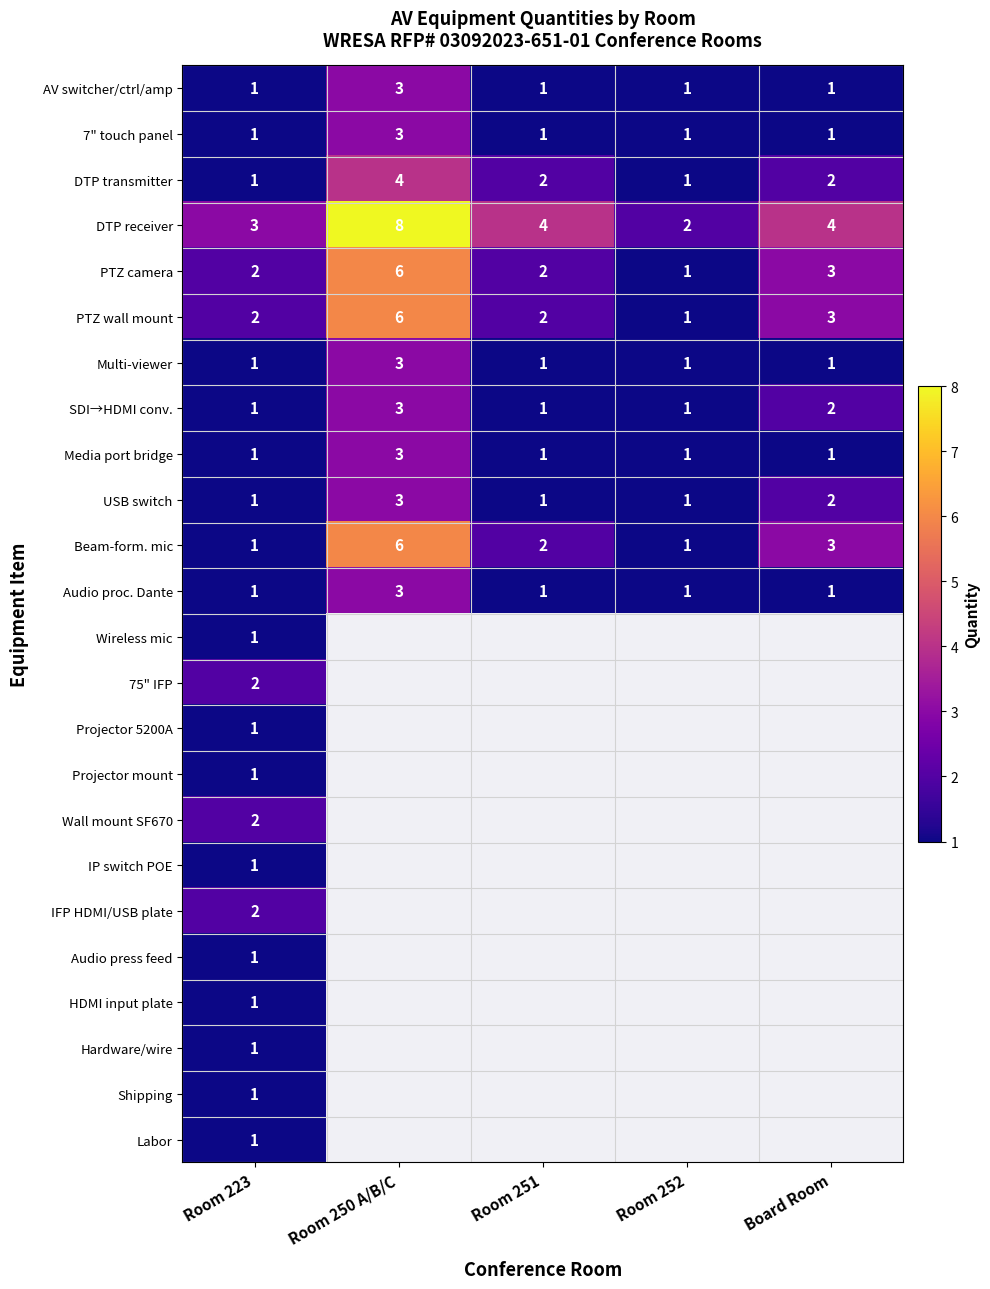

What is the sum of the Multi-viewer values at Room 250 A/B/C and Room 251?

4